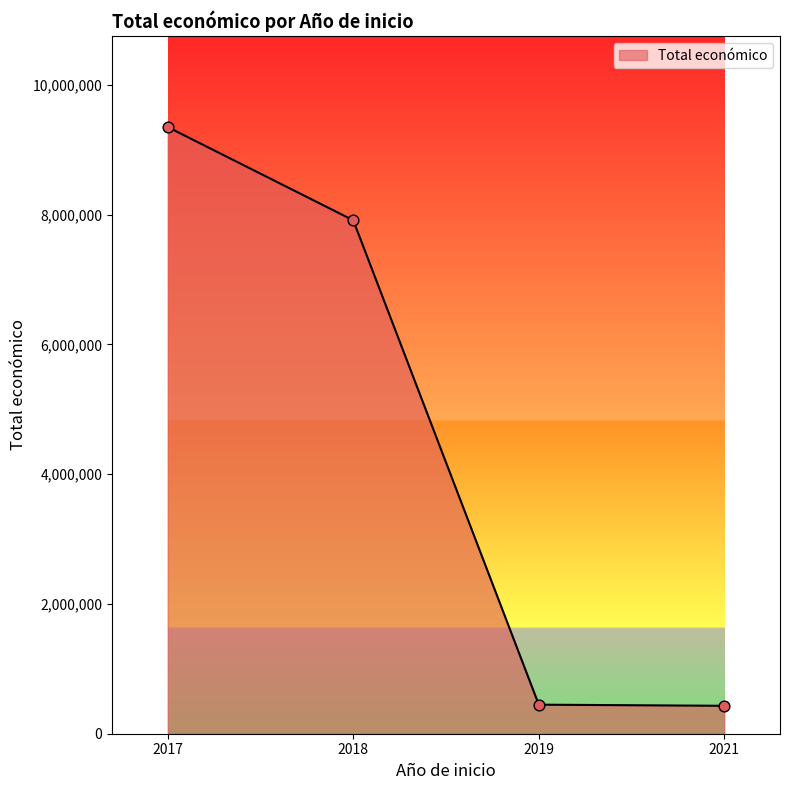

What is the ratio of the value at 2019 to the value at 2017?

0.0